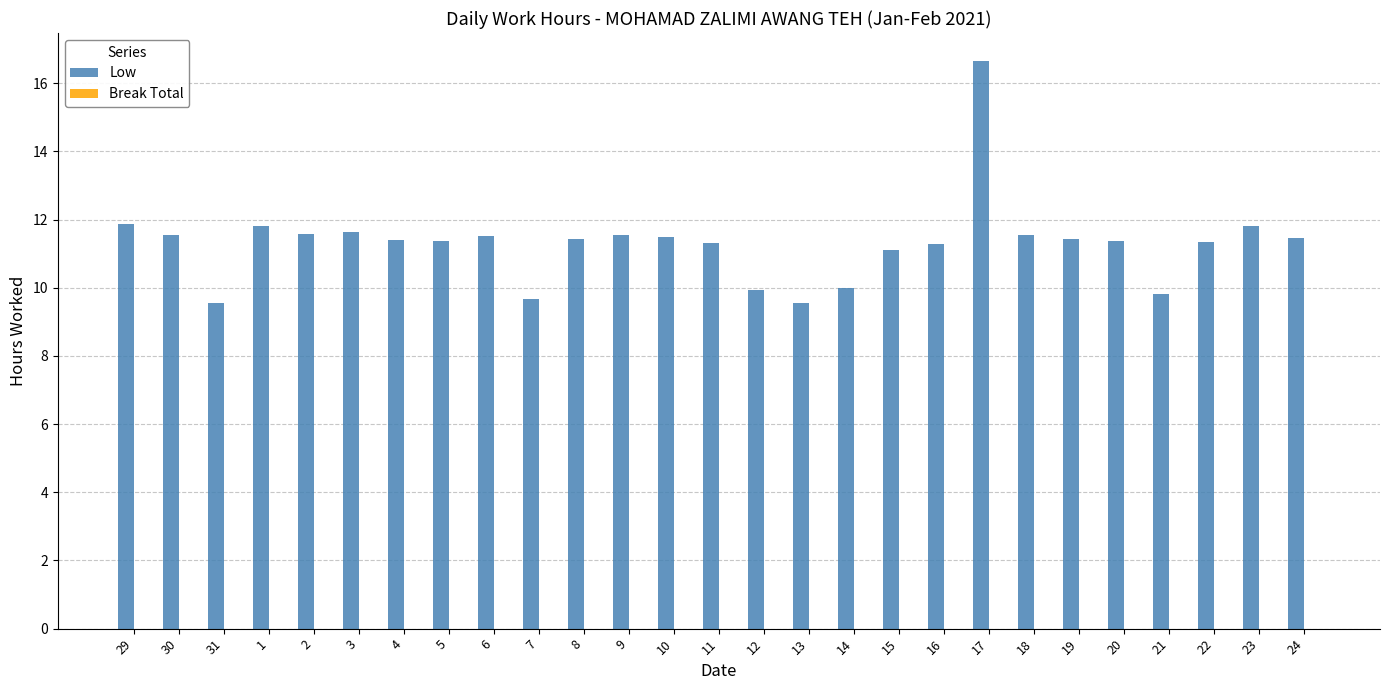

What is the sum of the values at 7 and 21?

19.5